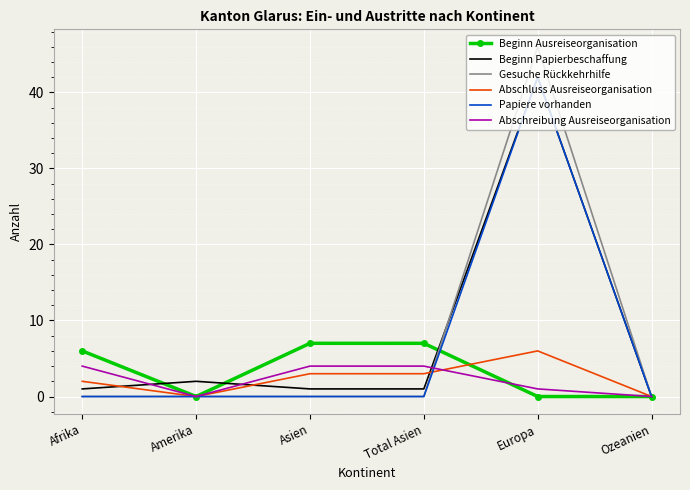

At which category is the sum across all series the highest?

Europa